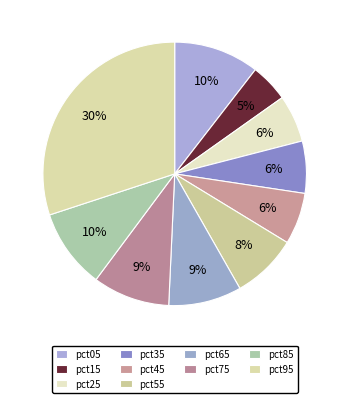

What is the largest slice in the pie chart?

pct95